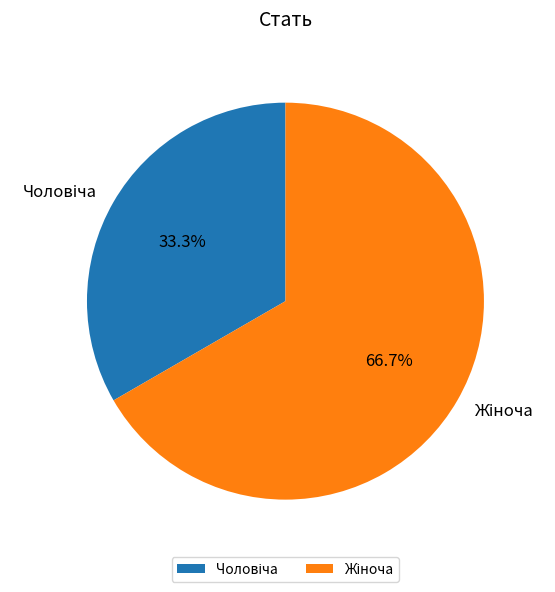

Is there a majority slice in this chart?

Yes